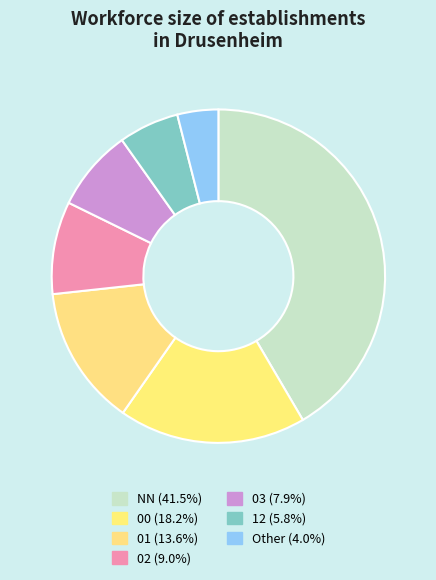

How many segments does this pie chart have?

7